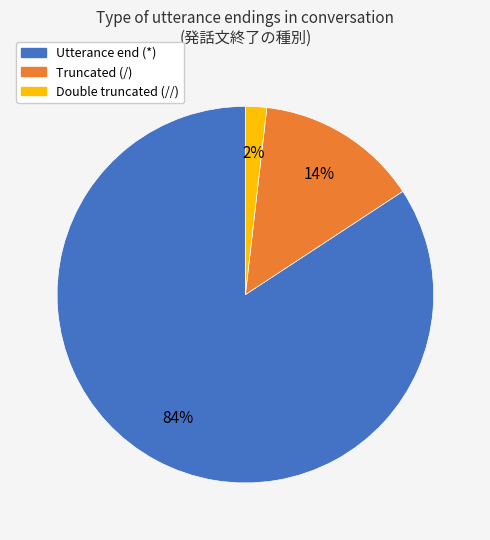

What percentage is the Utterance end (*) slice, to the nearest percent?

84%